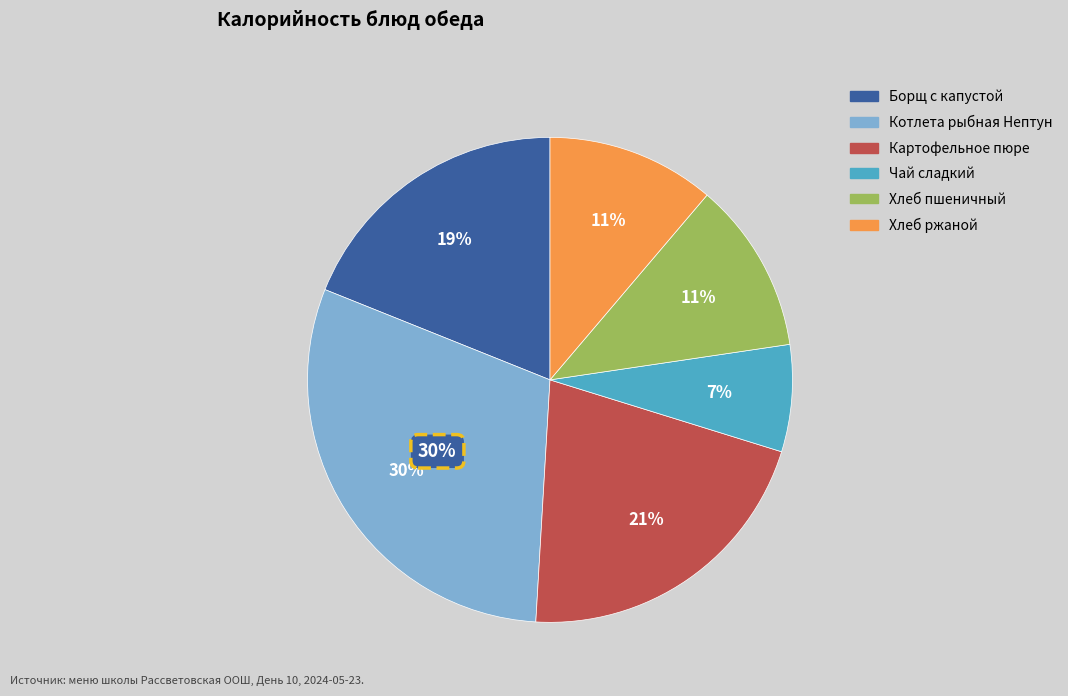

Which has a higher value, Картофельное пюре or Хлеб пшеничный?

Картофельное пюре